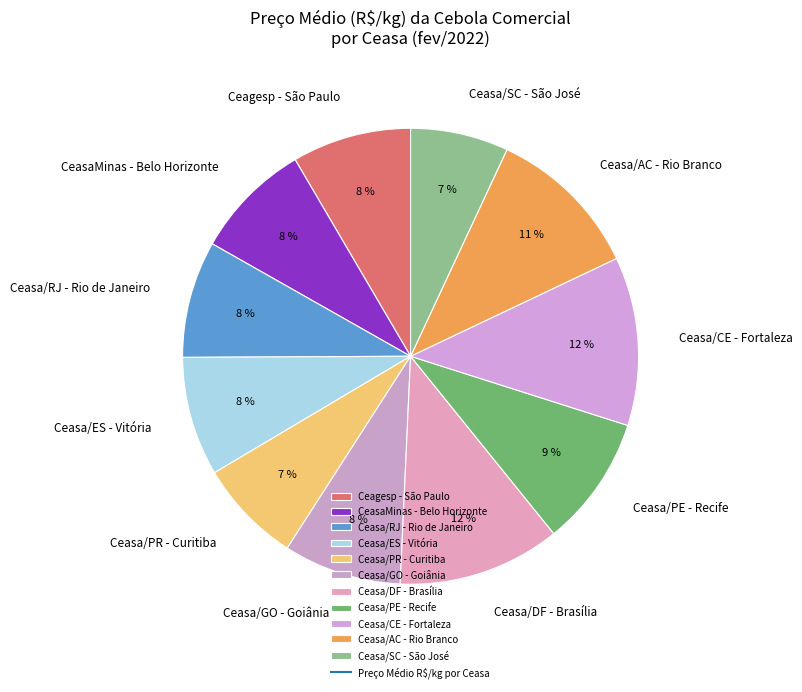

What percentage is the Ceasa/CE - Fortaleza slice, to the nearest percent?

12%